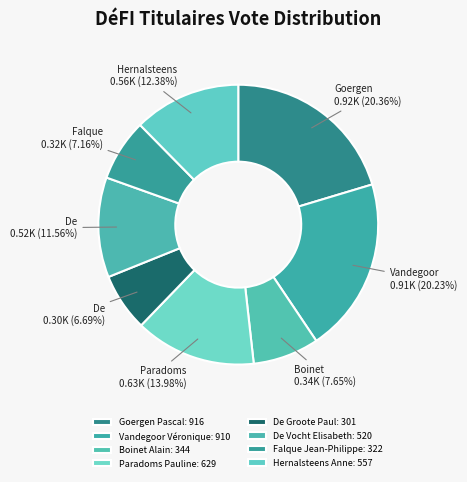

To the nearest percent, what is the difference between the largest and smallest slice percentages?

14%